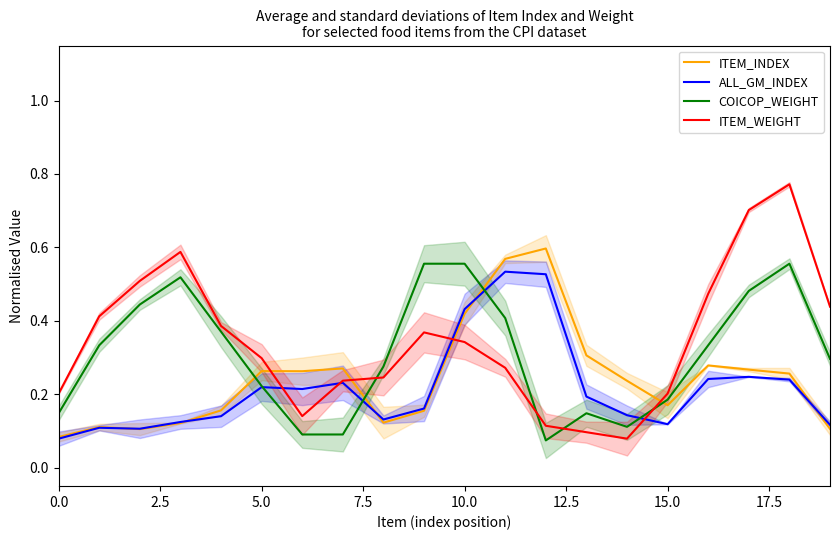

Reading left to right, list all the values displayed in this chart.

ITEM_INDEX: 0.1	0.1	0.1	0.1	0.2	0.3	0.3	0.3	0.1	0.2	0.4	0.6	0.6	0.3	0.2	0.2	0.3	0.3	0.3	0.1
ALL_GM_INDEX: 0.1	0.1	0.1	0.1	0.1	0.2	0.2	0.2	0.1	0.2	0.4	0.5	0.5	0.2	0.1	0.1	0.2	0.2	0.2	0.1
COICOP_WEIGHT: 0.1	0.3	0.4	0.5	0.4	0.2	0.1	0.1	0.3	0.6	0.6	0.4	0.1	0.1	0.1	0.2	0.3	0.5	0.6	0.3
ITEM_WEIGHT: 0.2	0.4	0.5	0.6	0.4	0.3	0.1	0.2	0.2	0.4	0.3	0.3	0.1	0.1	0.1	0.2	0.5	0.7	0.8	0.4